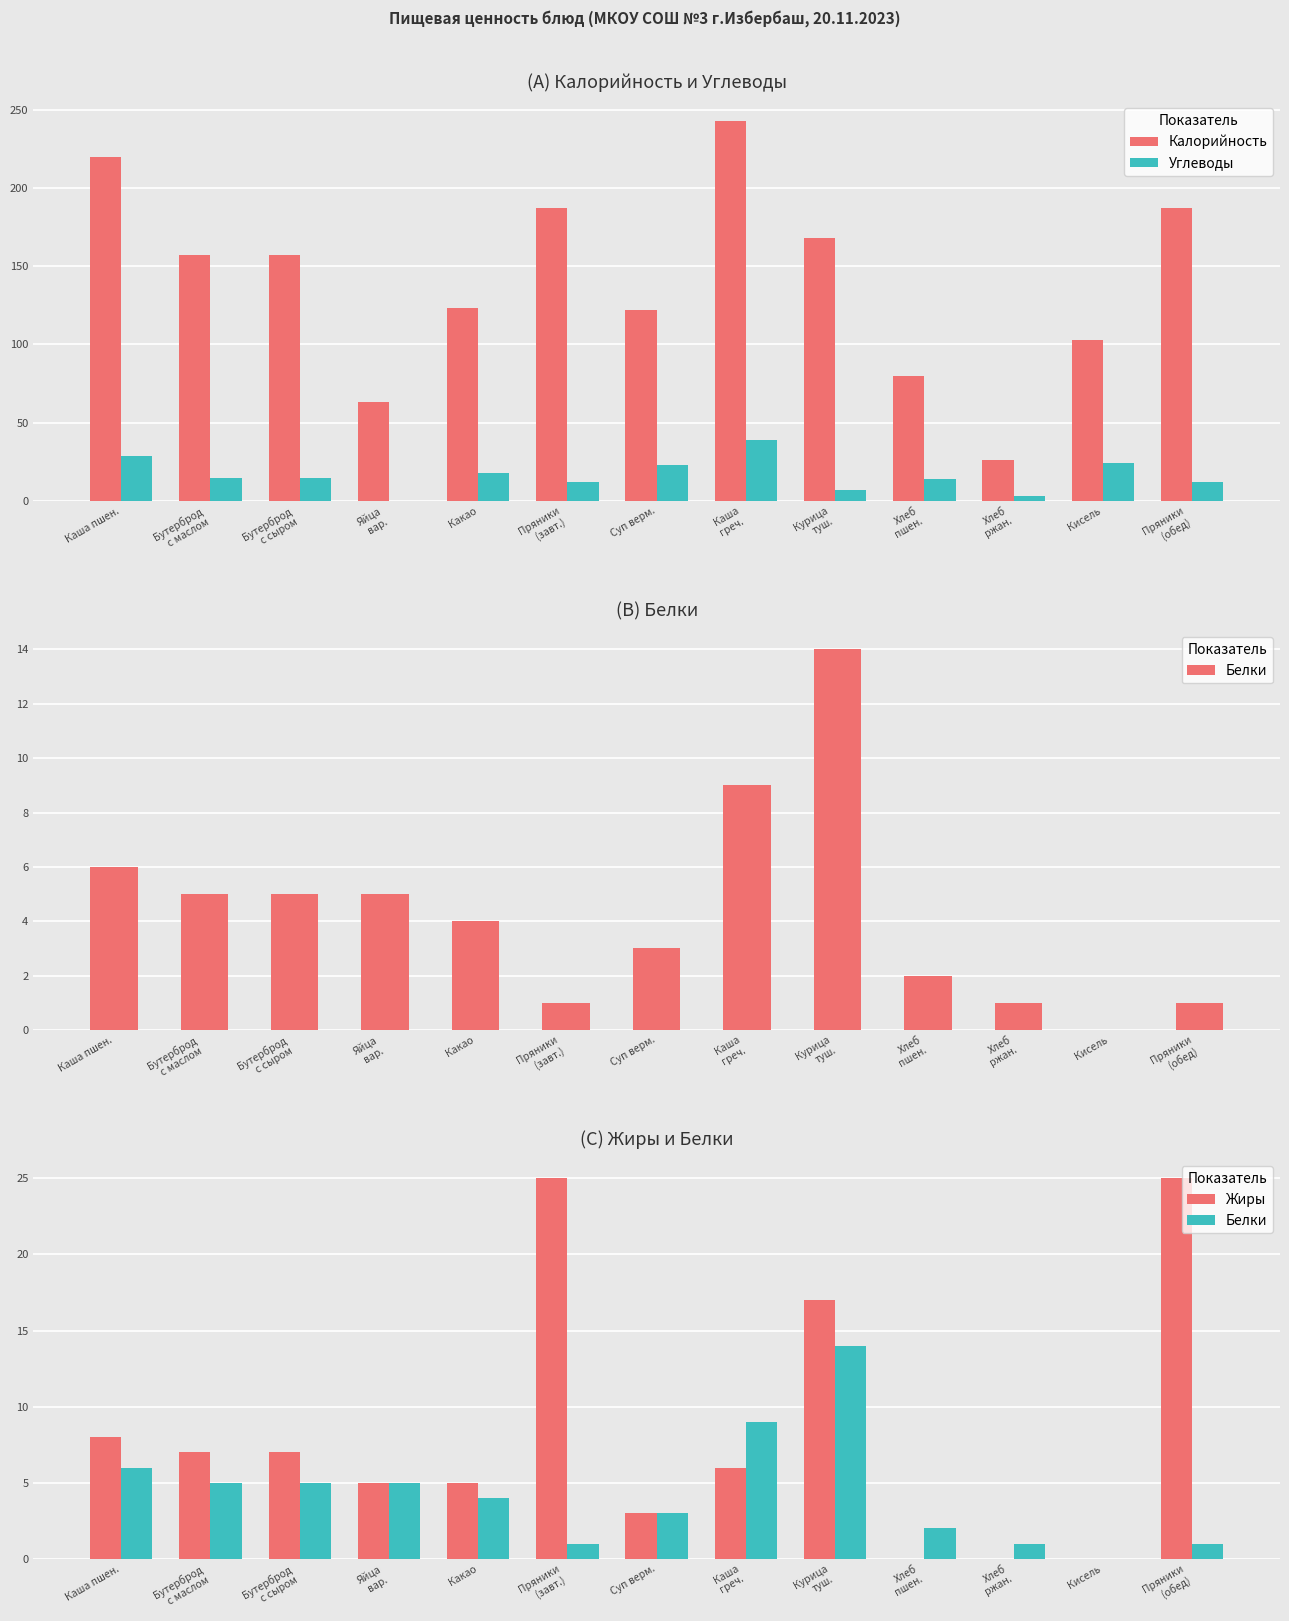

Which category has the highest value in the Белки series?

Курица
туш.